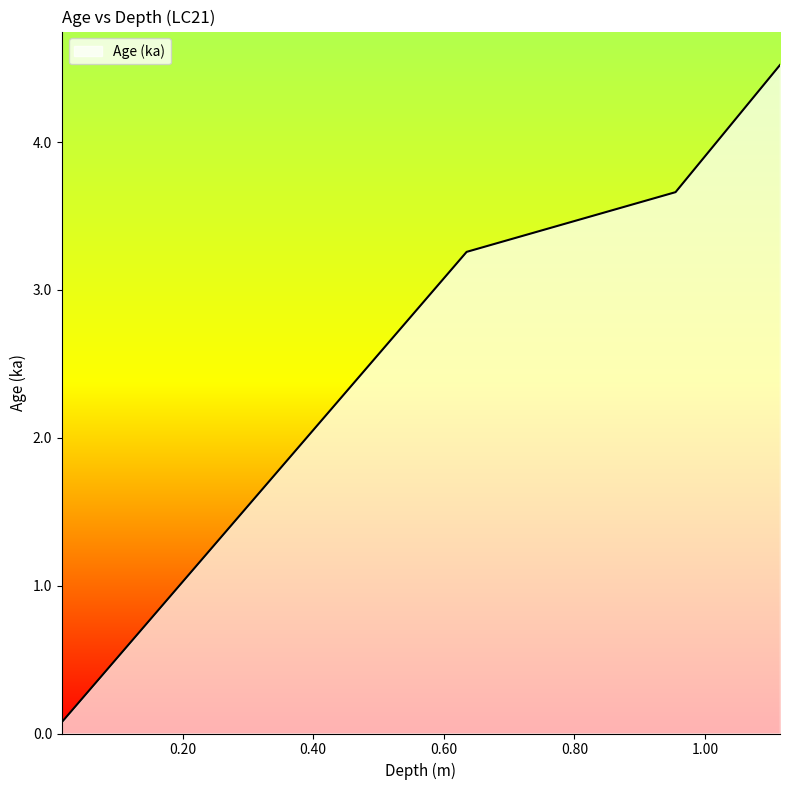

What is the maximum value shown in the chart?

4.5